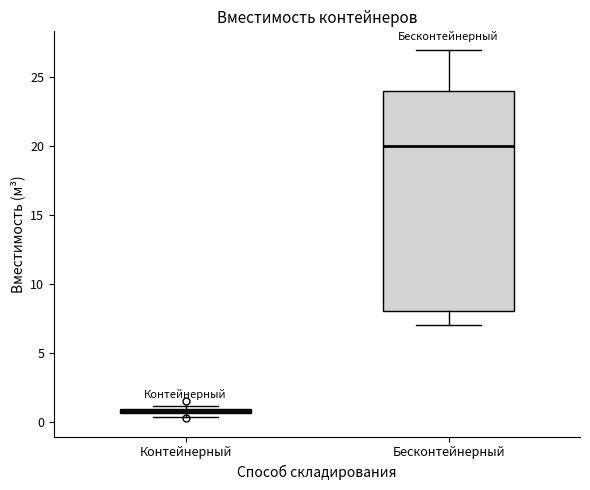

Where is the lower edge of the box for Контейнерный on the y-axis? The values are not printed on the chart, so give them approximately, as read against the axis.

0.5